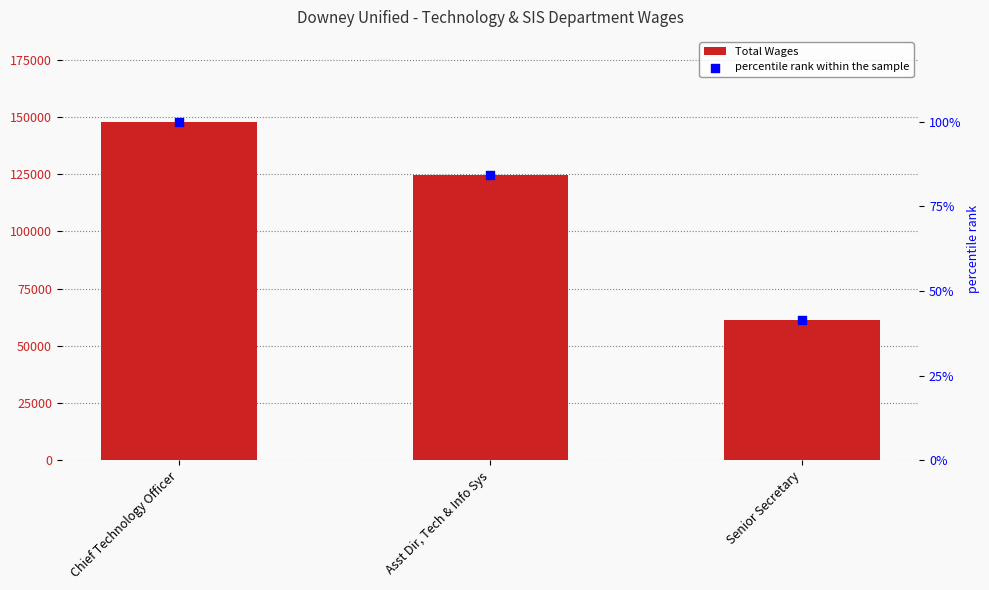

Which series reaches the minimum Y coordinate?

percentile rank within the sample